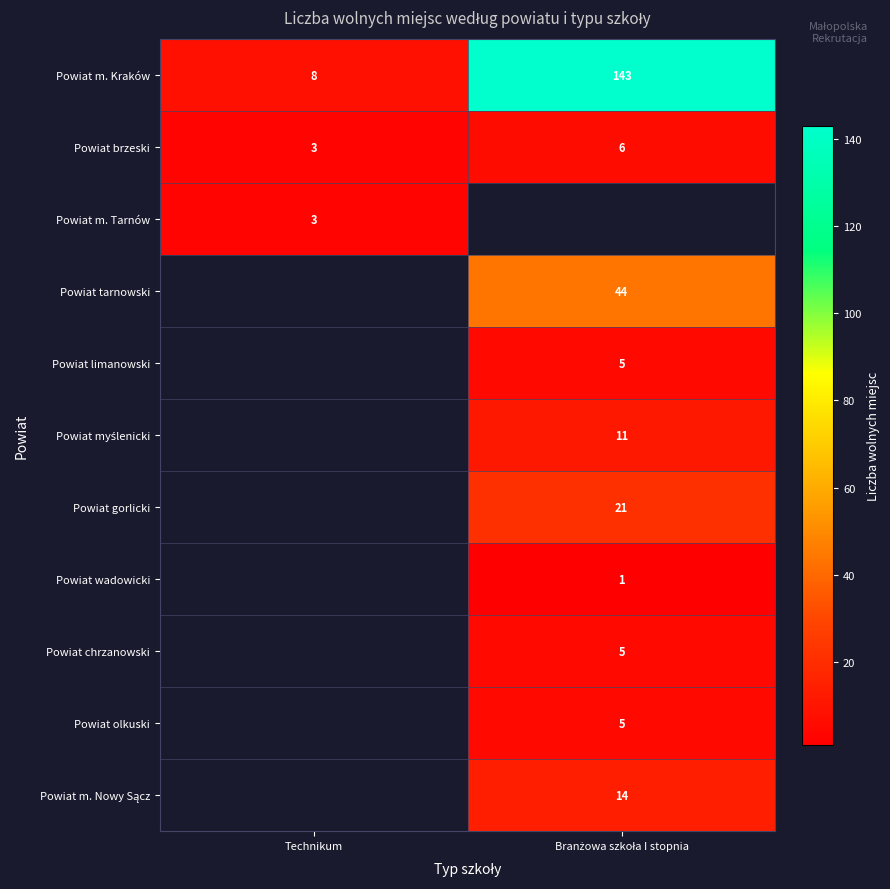

What is the minimum value shown in the chart?

1.0